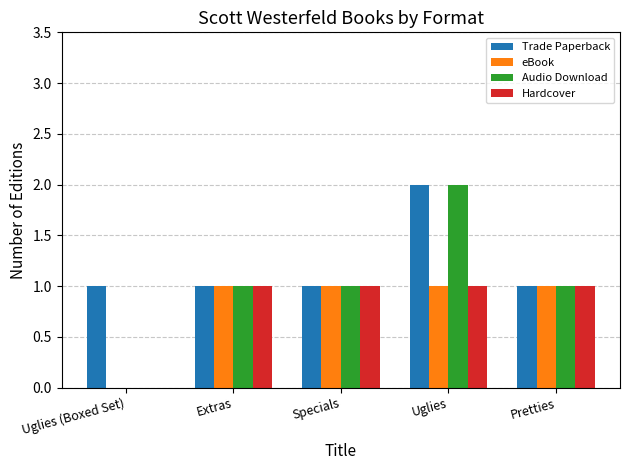

Is the value of Audio Download at Uglies (Boxed Set) greater than the value of Hardcover at Extras?

No